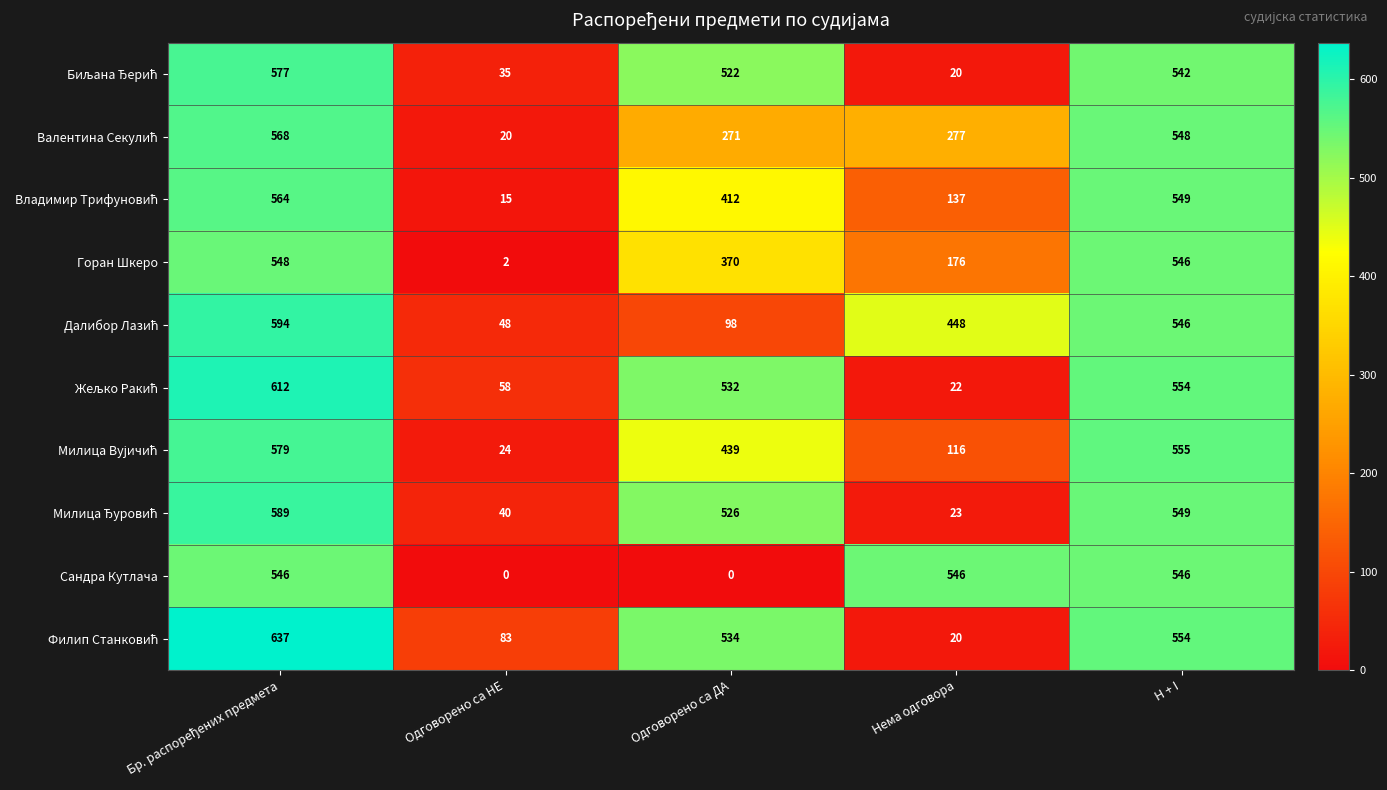

What is the maximum value shown in the chart?

637